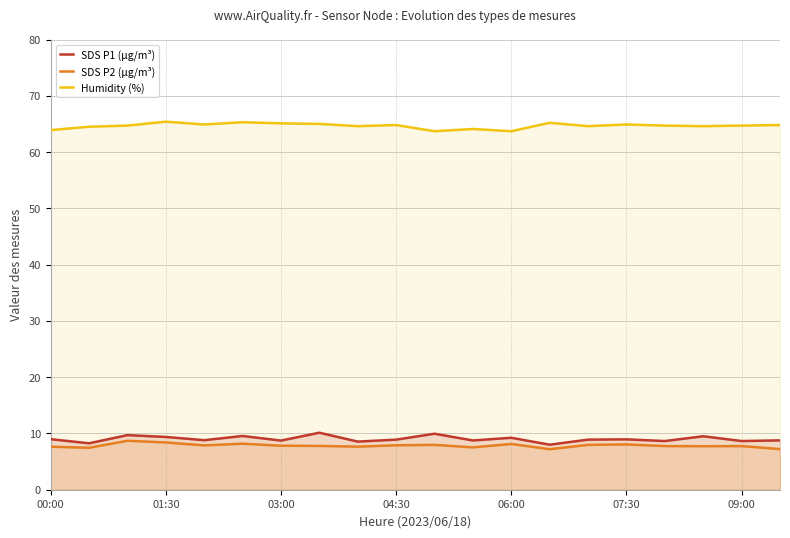

The value of SDS P1 (µg/m³) at 09:00 is 8.7. True or false?

True